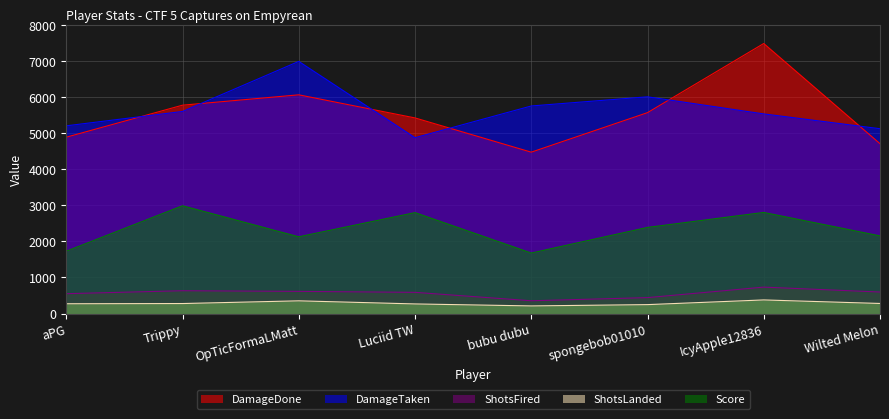

How many data points does each series have?

8